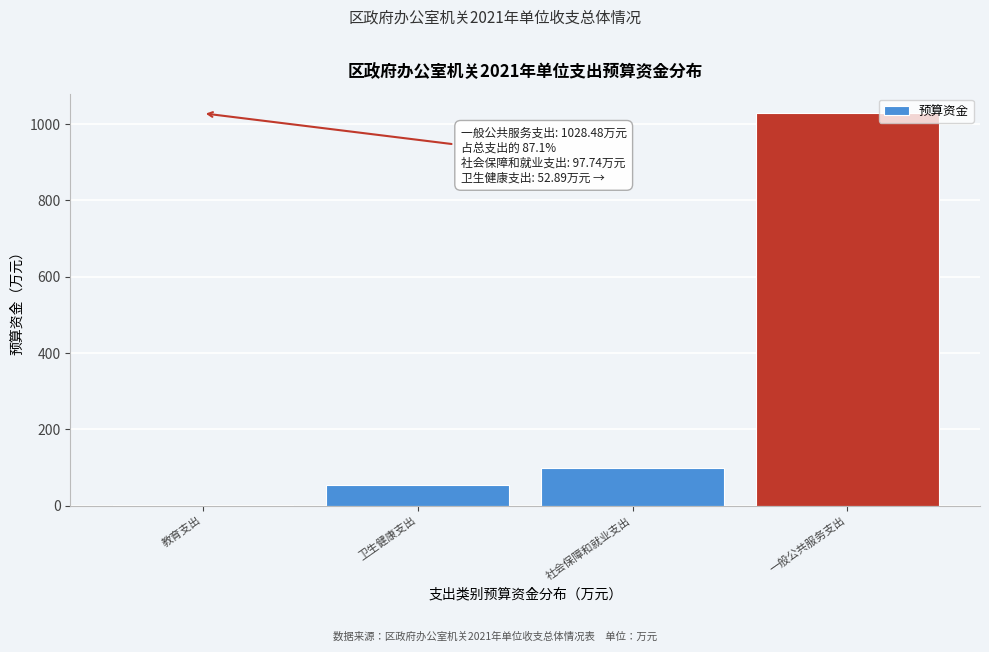

Reading left to right, extract all data points from this chart.

教育支出=1.3	卫生健康支出=52.9	社会保障和就业支出=97.7	一般公共服务支出=1028.5